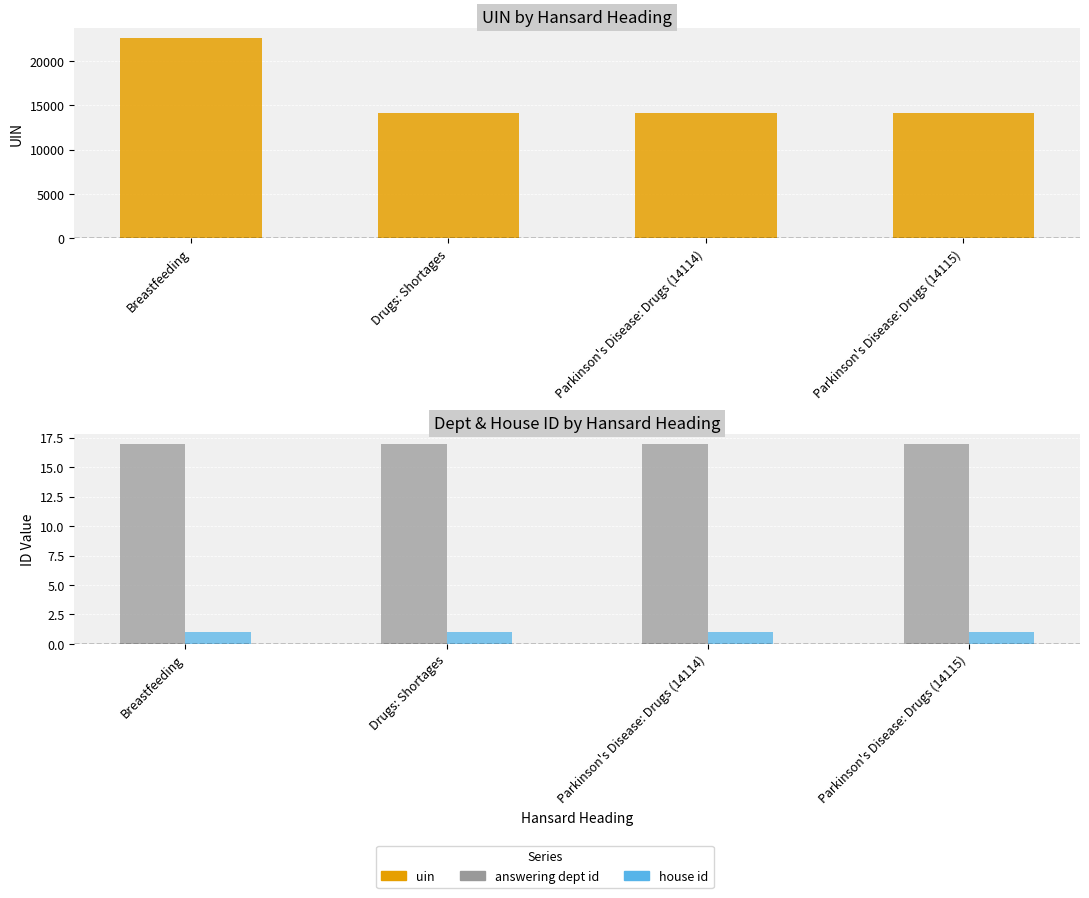

Reading right to left, what are all the values shown in this chart?

uin: 14115	14114	14113	22611
answering dept id: 17	17	17	17
house id: 1	1	1	1